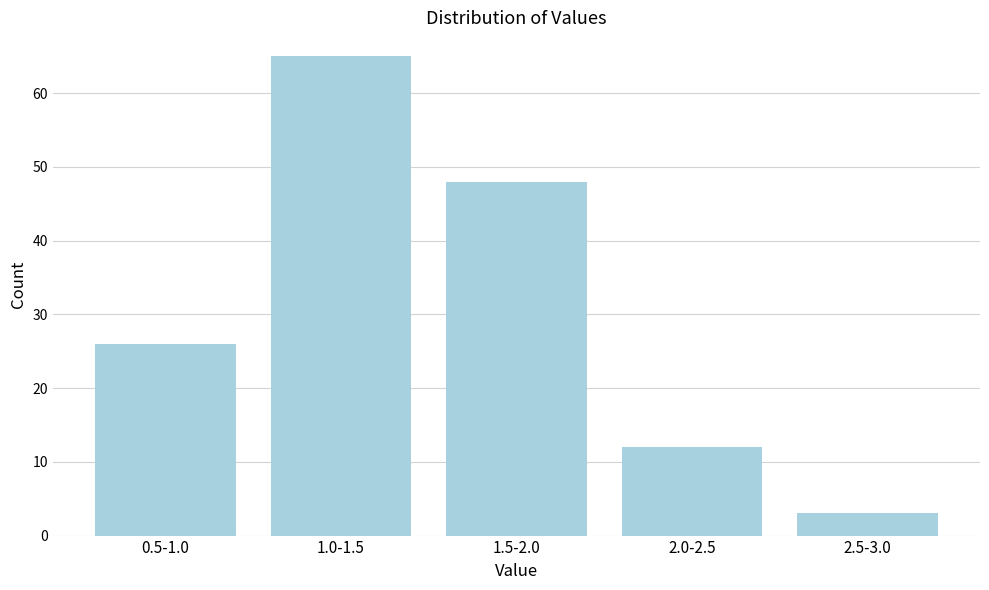

Reading left to right, list all the values displayed in this chart.

0.5-1.0=26	1.0-1.5=65	1.5-2.0=48	2.0-2.5=12	2.5-3.0=3